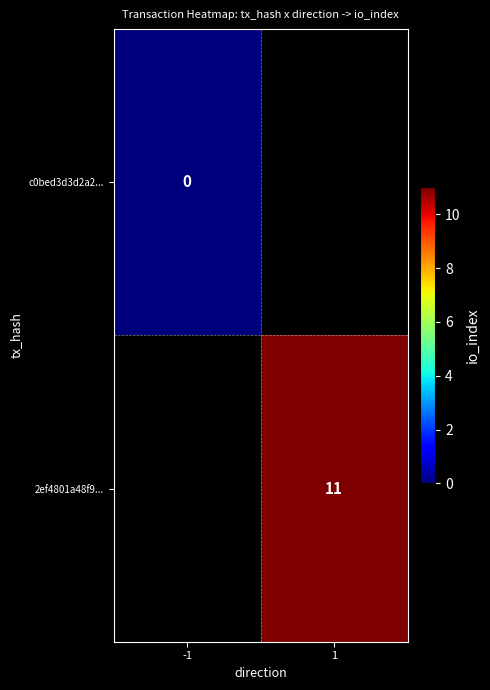

How many series are shown in this chart?

2